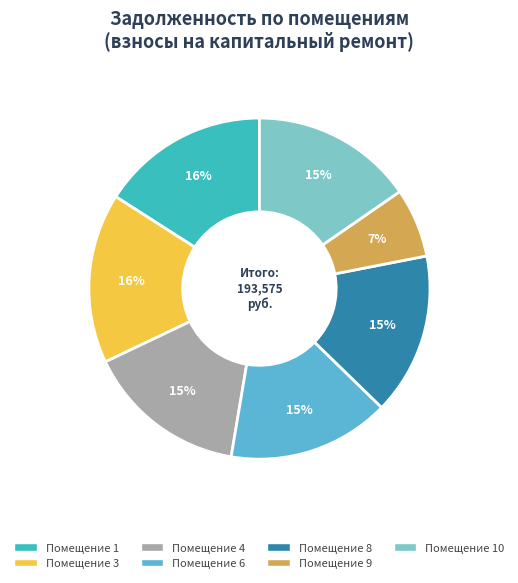

Is there a majority slice in this chart?

No